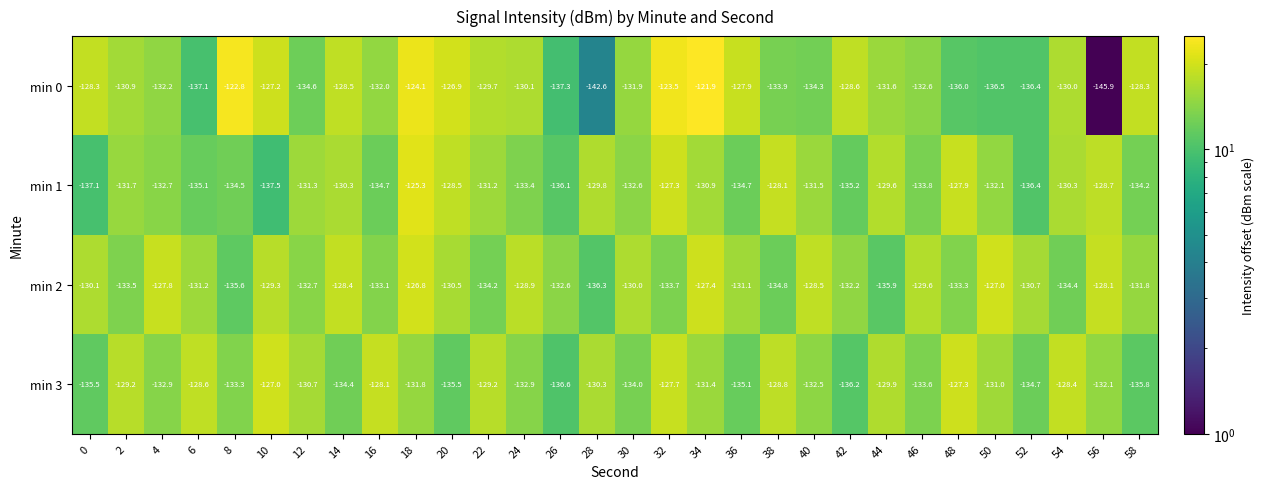

True or false: min 0 has a value of -130.9 at 2.

True